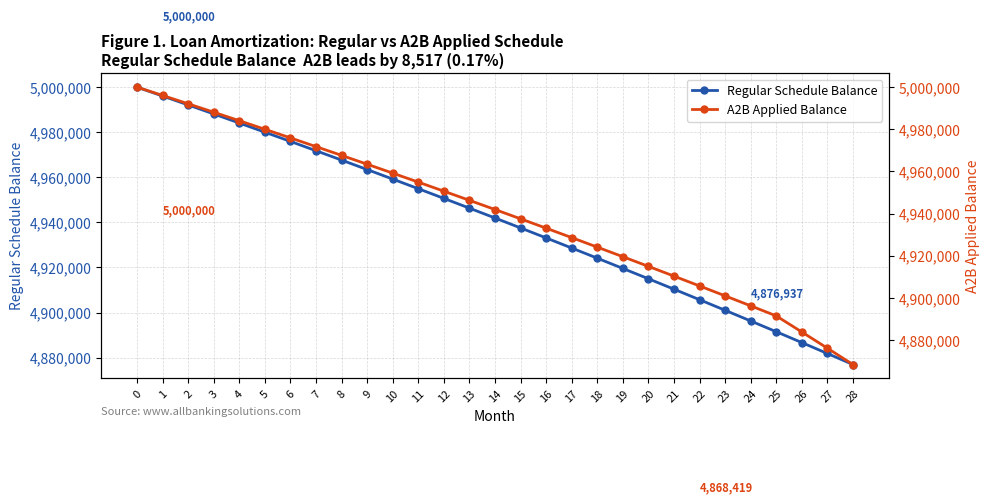

What is the difference between the A2B Applied Balance values at 28 and 0?

131580.6